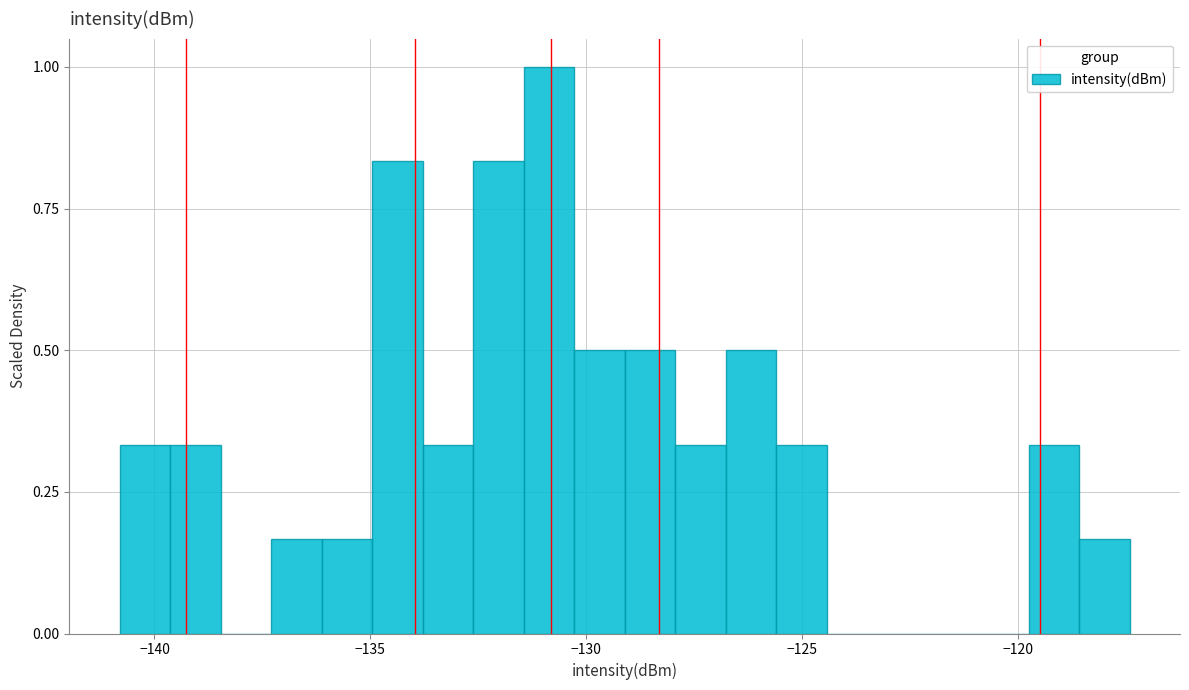

Read against the x-axis, roughly where is the centre of the tallest bar?

-131.0